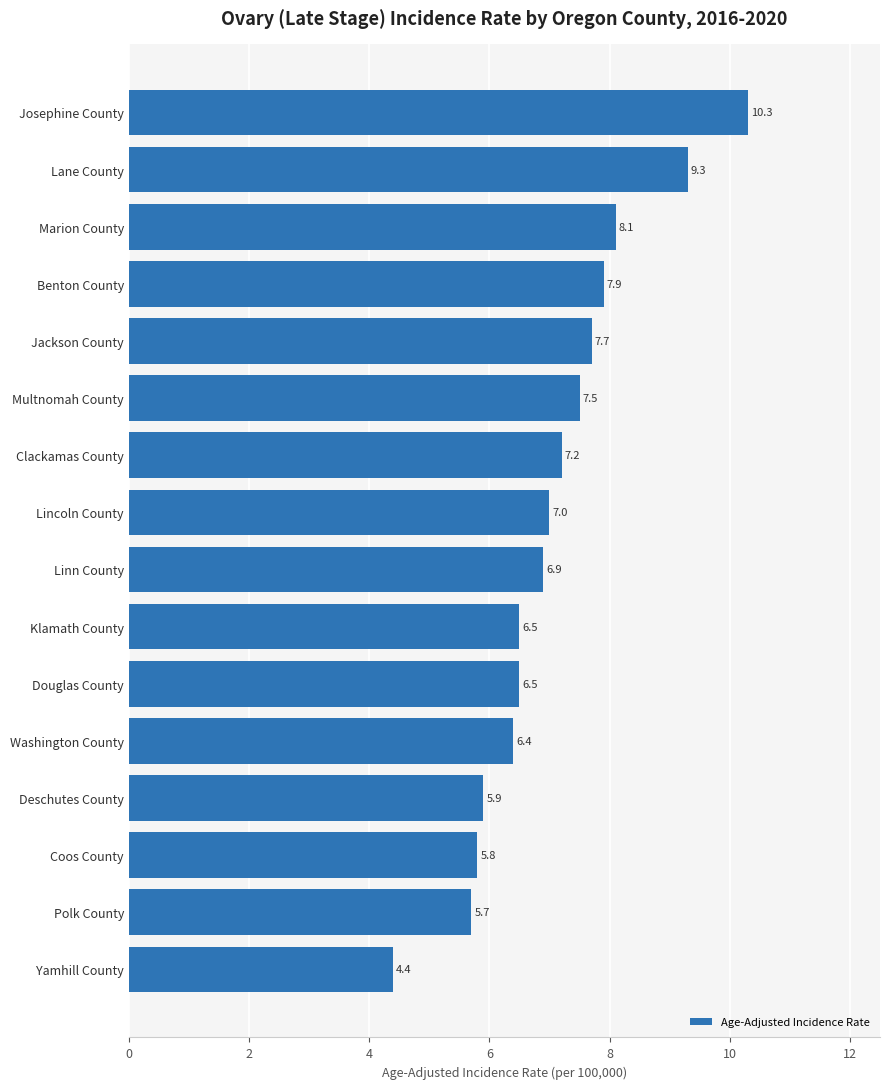

What is the change in value from Benton County to Klamath County?

-1.4